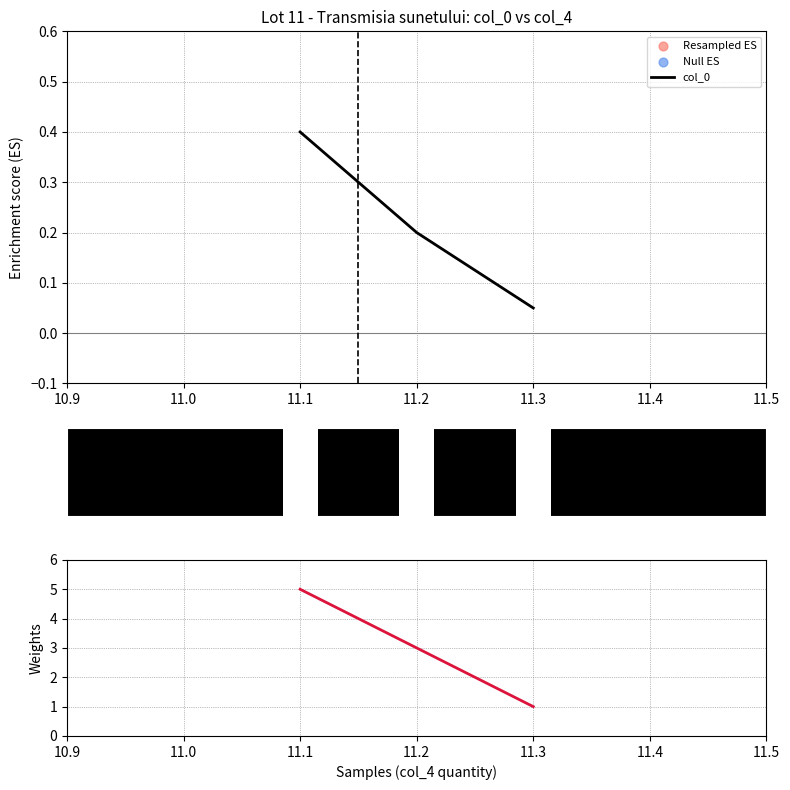

Which category has the lowest value in the col_0 series?

11.3